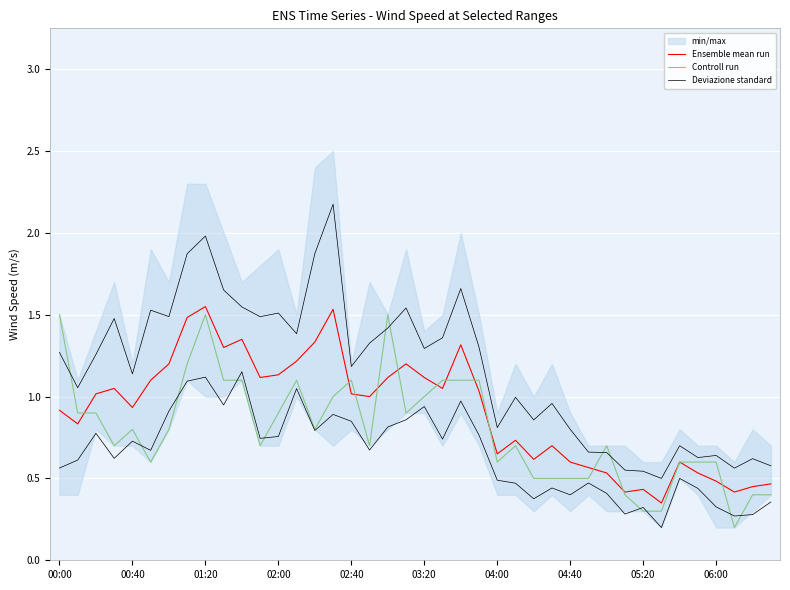

The Controll run series shows 0.3 at 05:20. True or false?

True